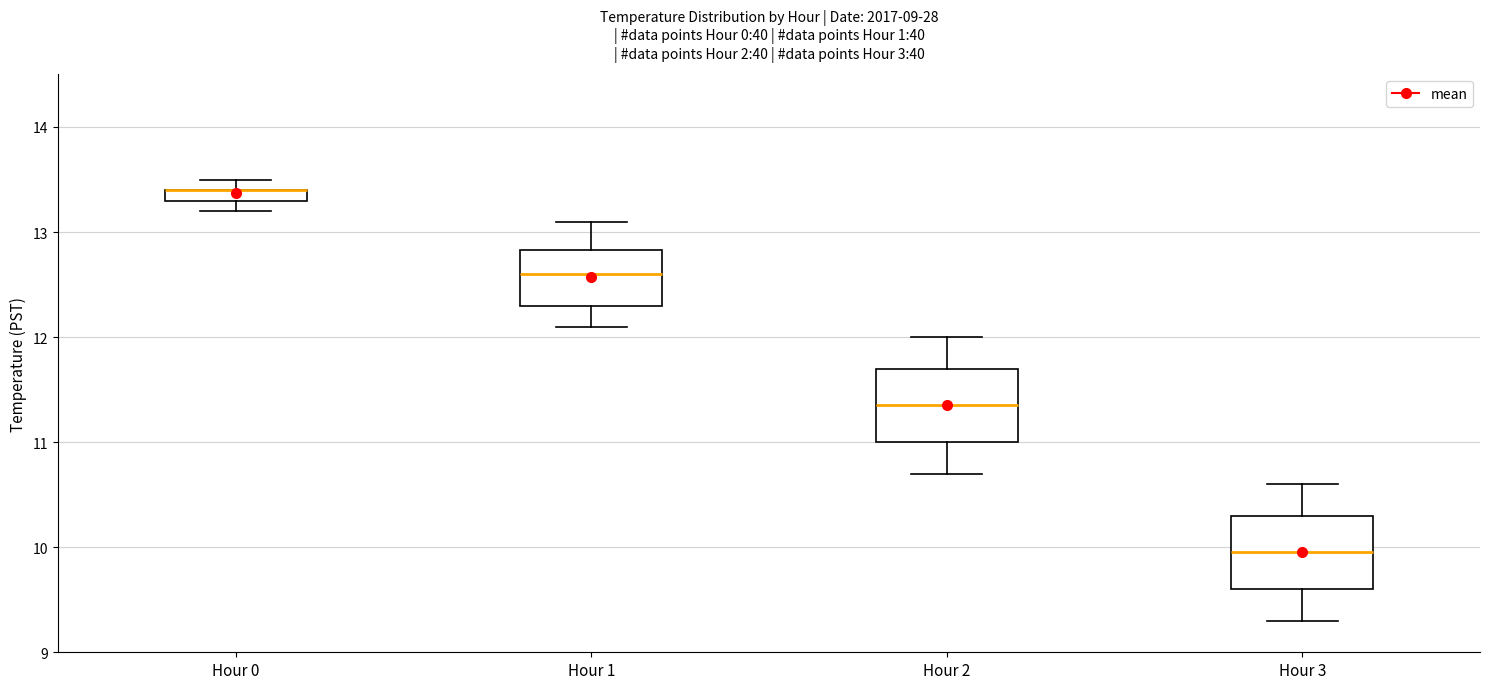

Where does the median line of the box for Hour 3 sit on the y-axis? The values are not printed on the chart, so give them approximately, as read against the axis.

10.0